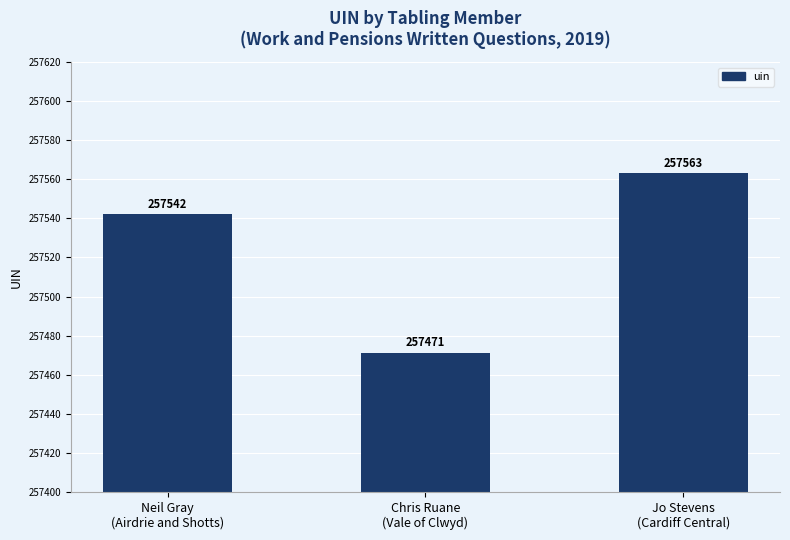

What is the sum of the values at Neil Gray
(Airdrie and Shotts) and Chris Ruane
(Vale of Clwyd)?

515013